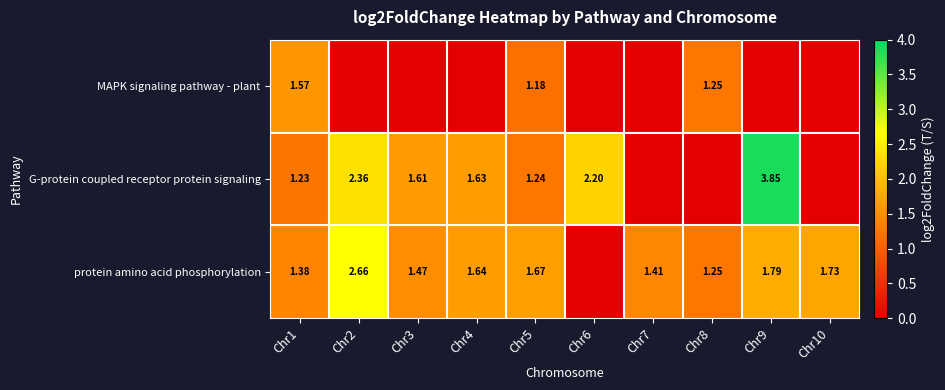

Is the value of MAPK signaling pathway - plant at Chr5 greater than the value of protein amino acid phosphorylation at Chr9?

No